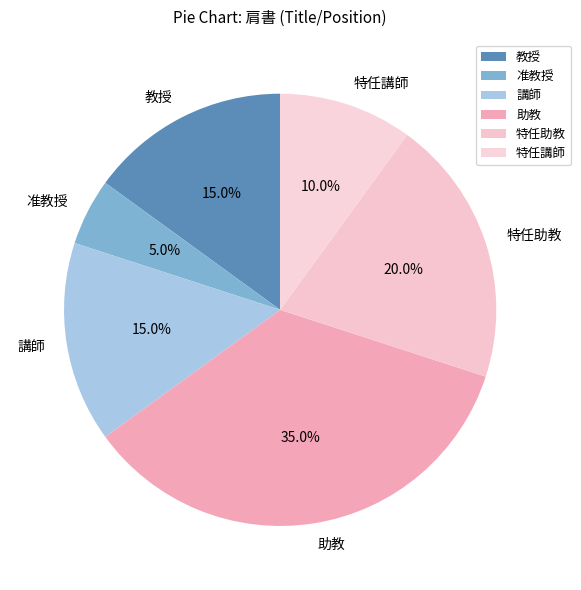

Does 助教 account for over 50% of the chart?

No